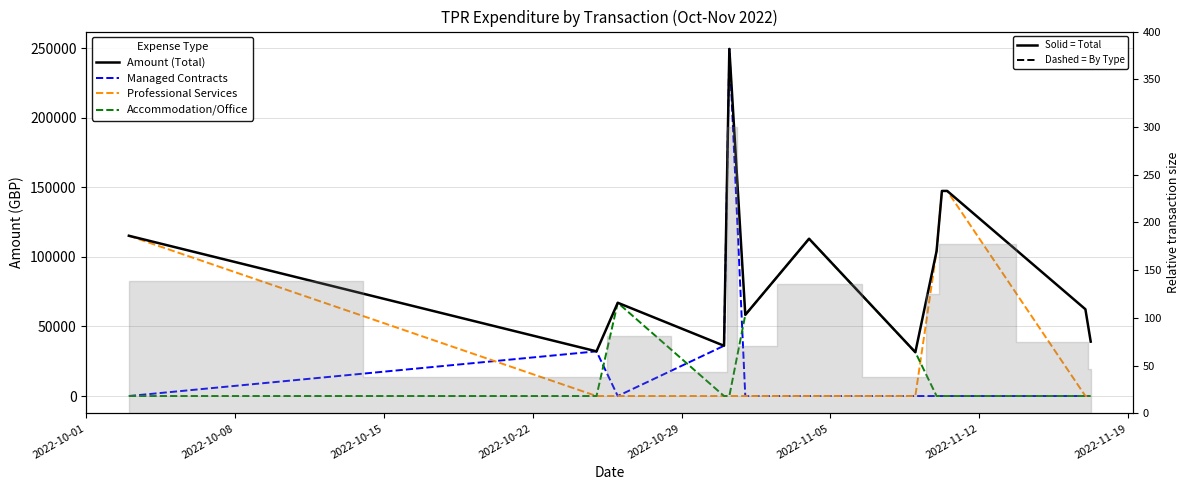

List the series in order of their peak value, highest first.

Amount (Total), Managed Contracts, Professional Services, Accommodation/Office